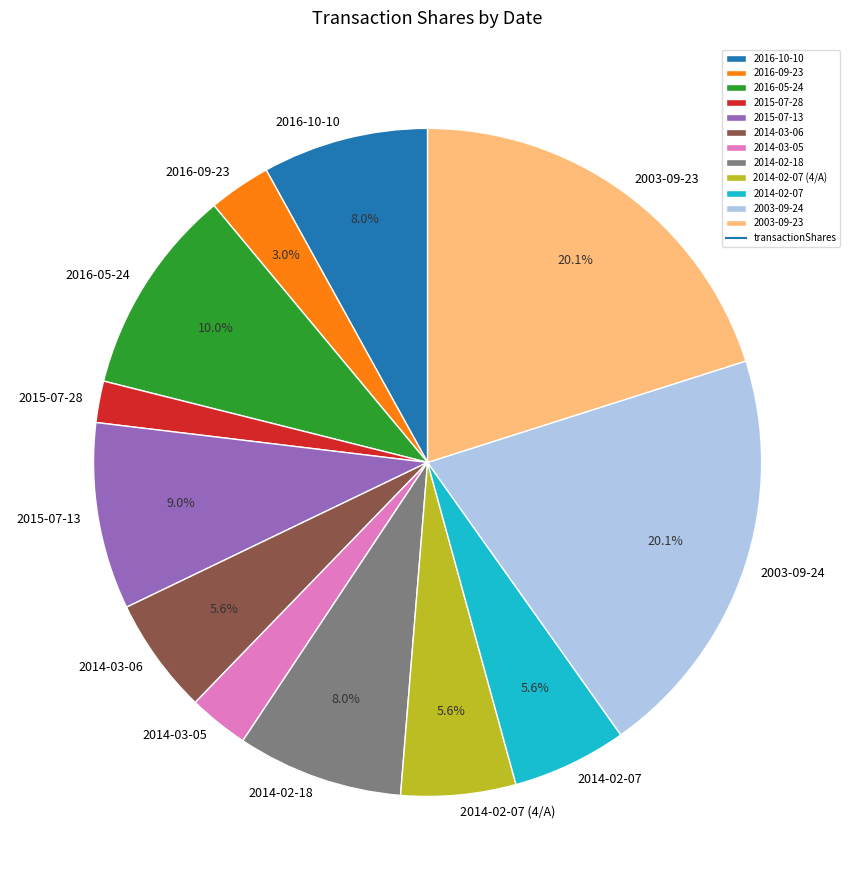

Is there a majority slice in this chart?

No